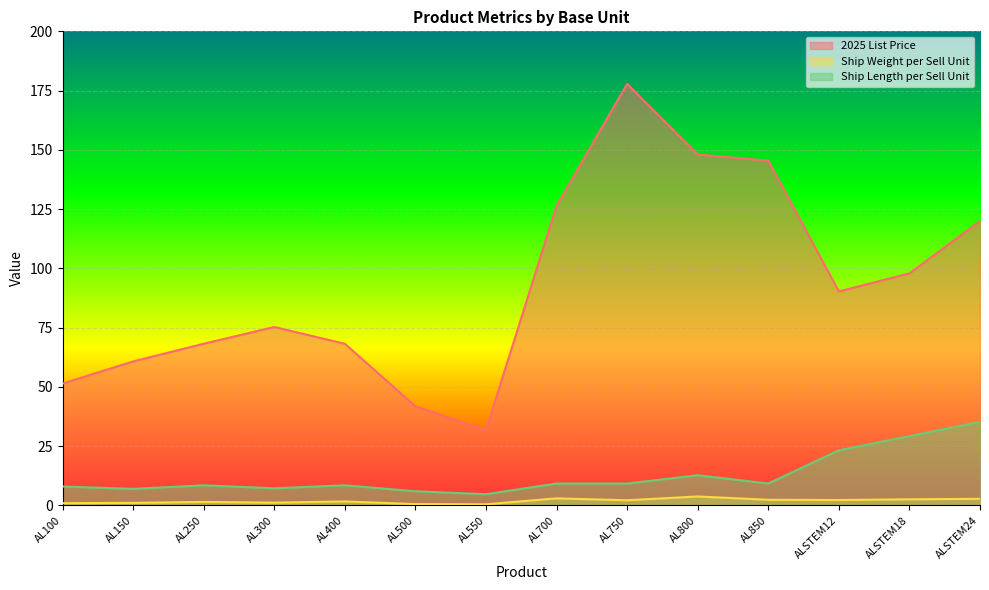

In Ship Length per Sell Unit, how many points are higher than both neighbors (excluding endpoints)?

3